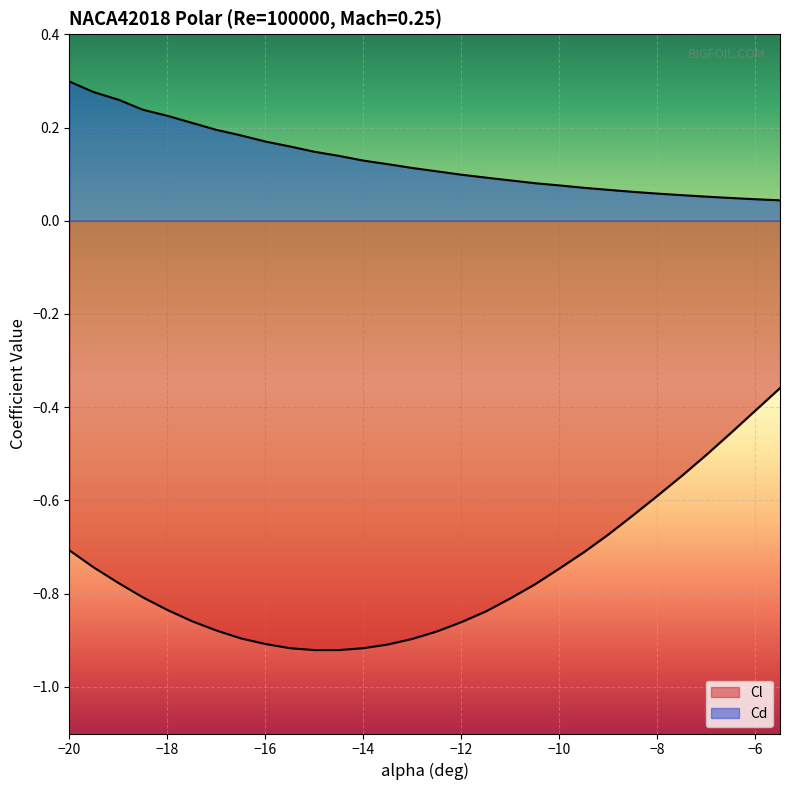

What is the average value of the Cl series?

-0.8